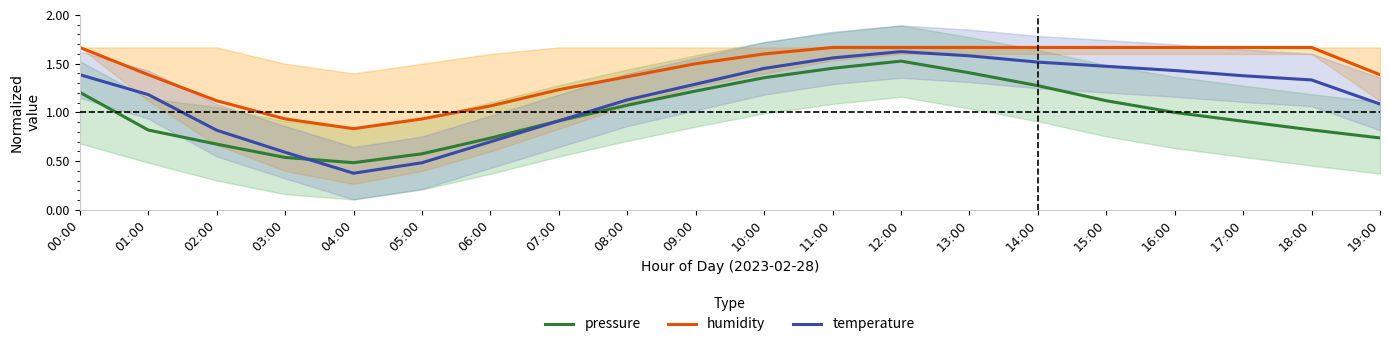

Reading left to right, list all the values displayed in this chart.

pressure: 00:00=1.2	01:00=0.8	02:00=0.7	03:00=0.5	04:00=0.5	05:00=0.6	06:00=0.7	07:00=0.9	08:00=1.1	09:00=1.2	10:00=1.4	11:00=1.5	12:00=1.5	13:00=1.4	14:00=1.3	15:00=1.1	16:00=1.0	17:00=0.9	18:00=0.8	19:00=0.7
humidity: 00:00=1.7	01:00=1.4	02:00=1.1	03:00=0.9	04:00=0.8	05:00=0.9	06:00=1.1	07:00=1.2	08:00=1.4	09:00=1.5	10:00=1.6	11:00=1.7	12:00=1.7	13:00=1.7	14:00=1.7	15:00=1.7	16:00=1.7	17:00=1.7	18:00=1.7	19:00=1.4
temperature: 00:00=1.4	01:00=1.2	02:00=0.8	03:00=0.6	04:00=0.4	05:00=0.5	06:00=0.7	07:00=0.9	08:00=1.1	09:00=1.3	10:00=1.5	11:00=1.6	12:00=1.6	13:00=1.6	14:00=1.5	15:00=1.5	16:00=1.4	17:00=1.4	18:00=1.3	19:00=1.1